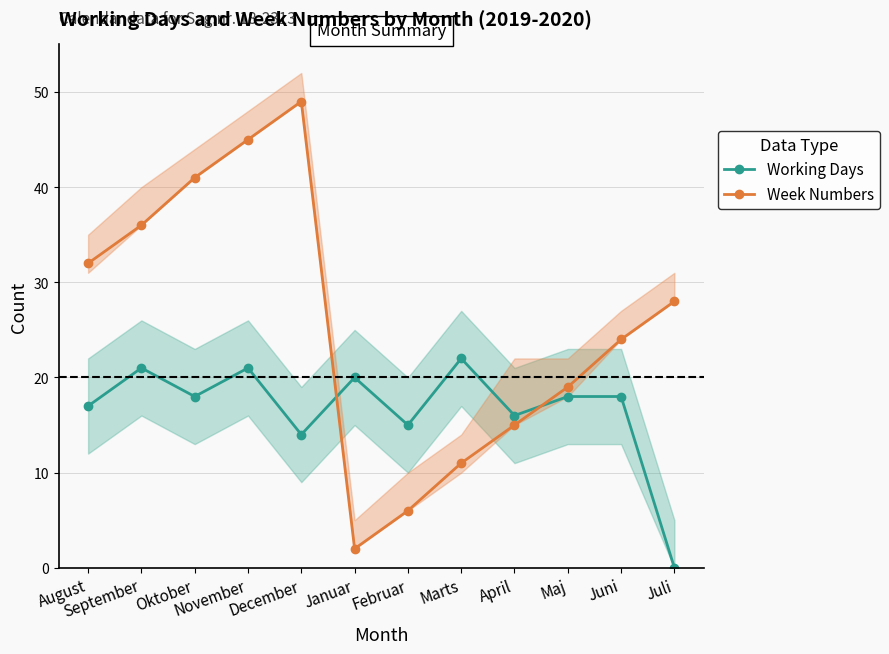

How many interior local peaks does the Working Days series have?

4